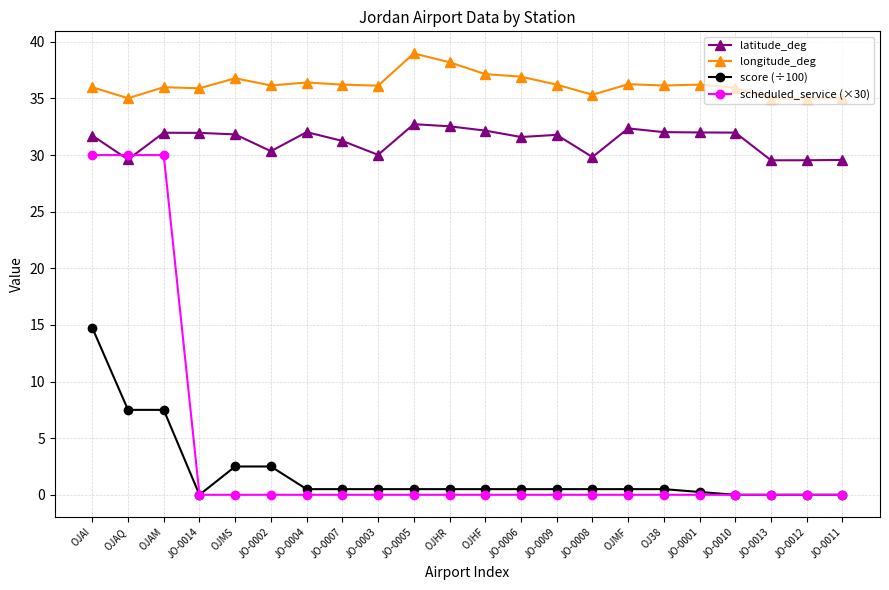

True or false: score (÷100) and latitude_deg cross at least once.

False